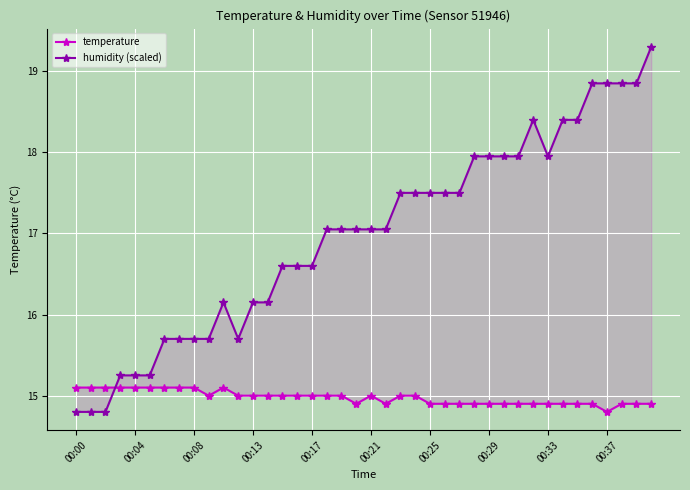

Which series has the widest spread of values?

humidity (scaled)